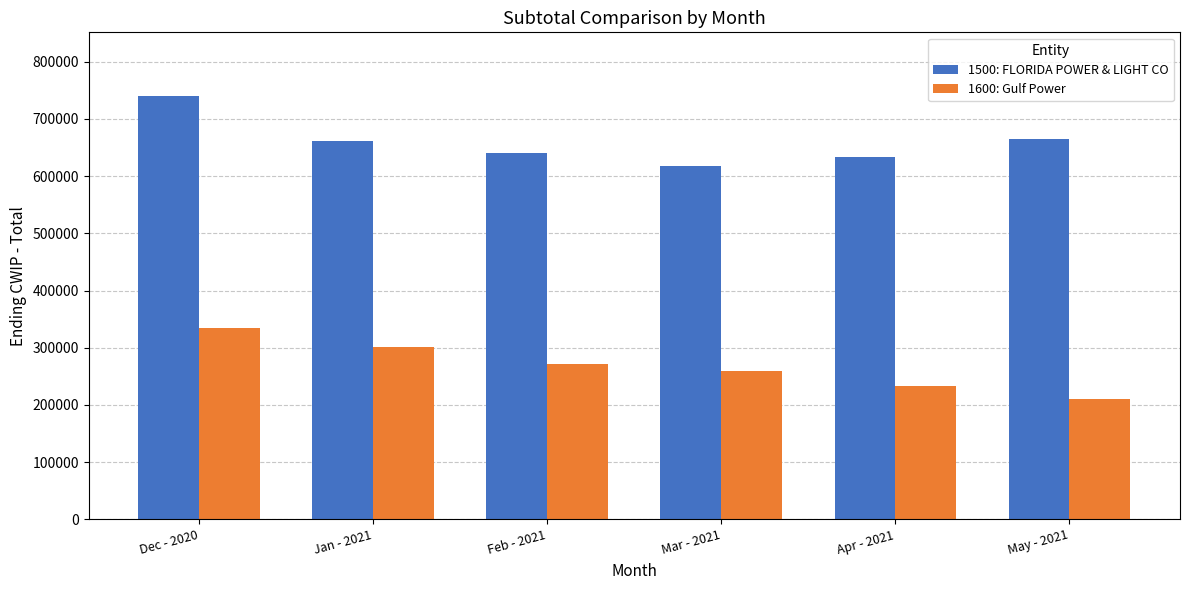

Count the number of data series in this chart.

2